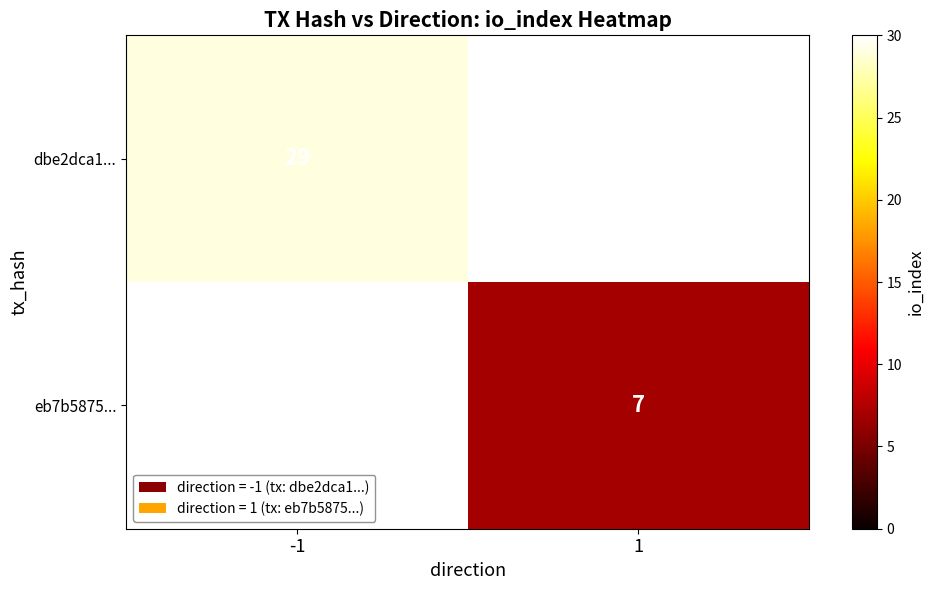

Which label corresponds to the smallest value in the chart?

1